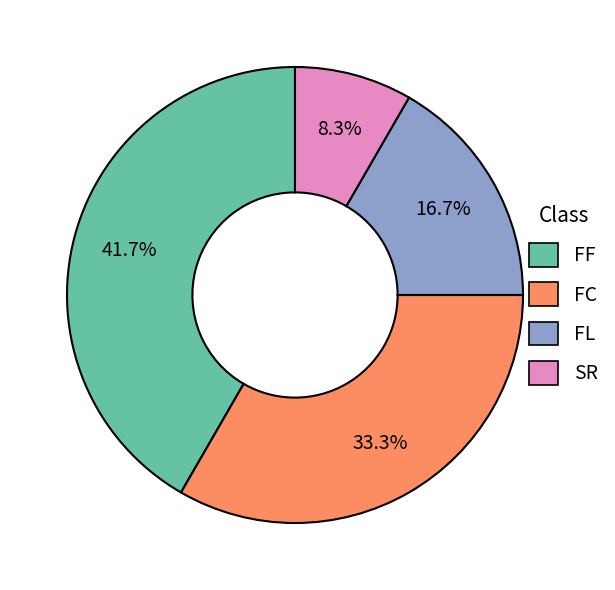

How many slices are in this pie chart?

4